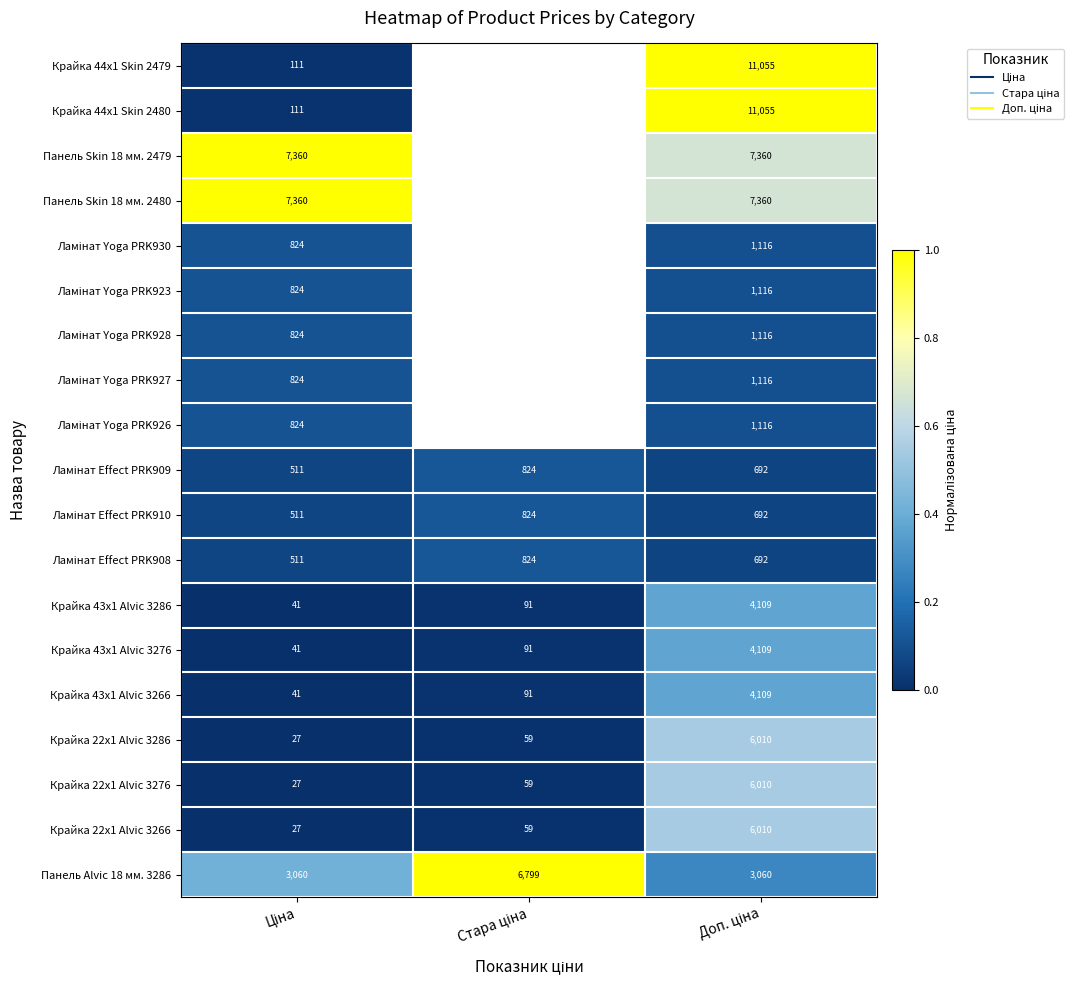

At which category is the sum across all series the highest?

Доп. ціна